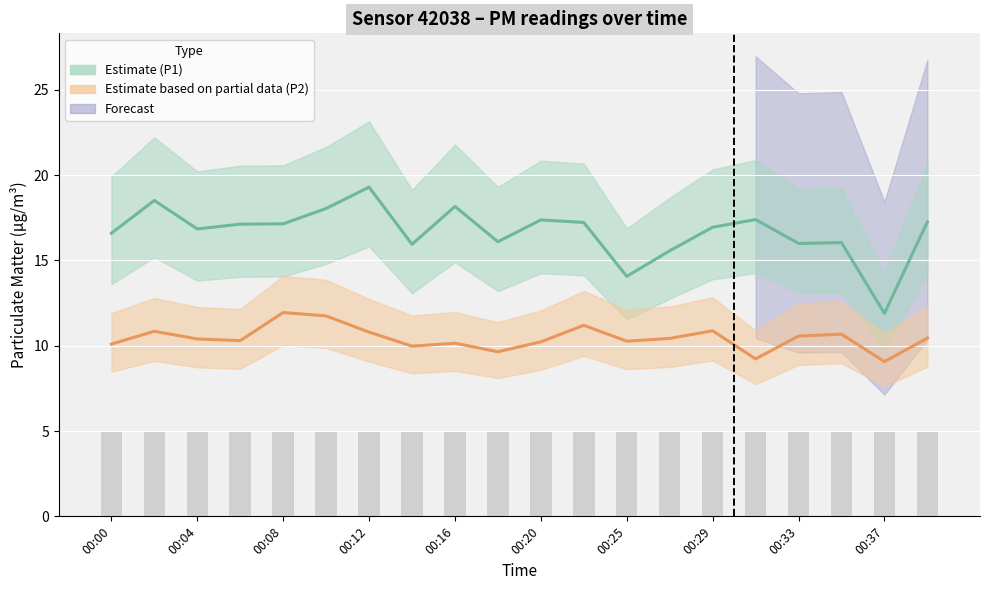

Are the bars horizontal?

No